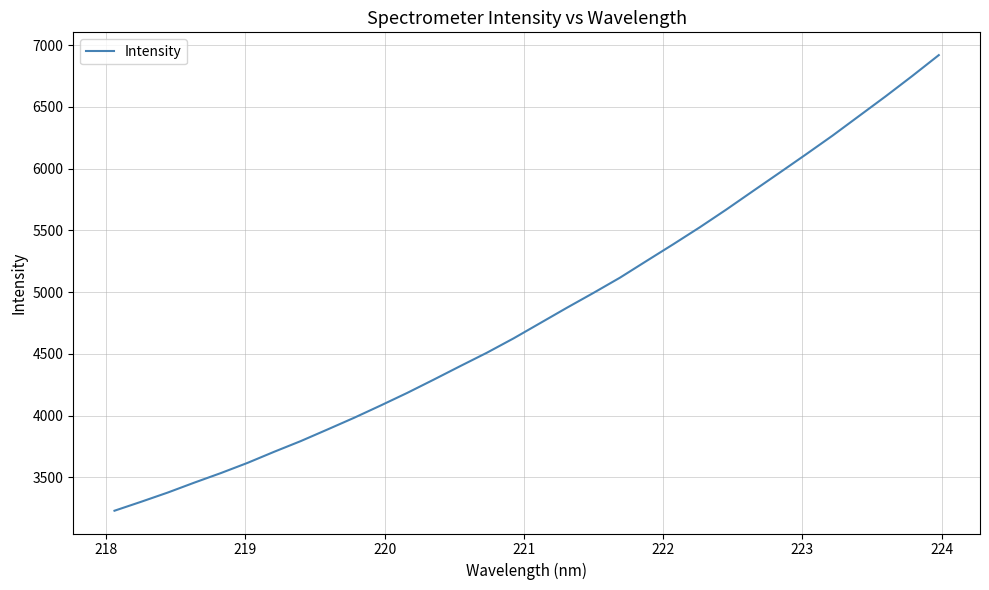

What is the difference between the maximum and minimum values?

3688.7